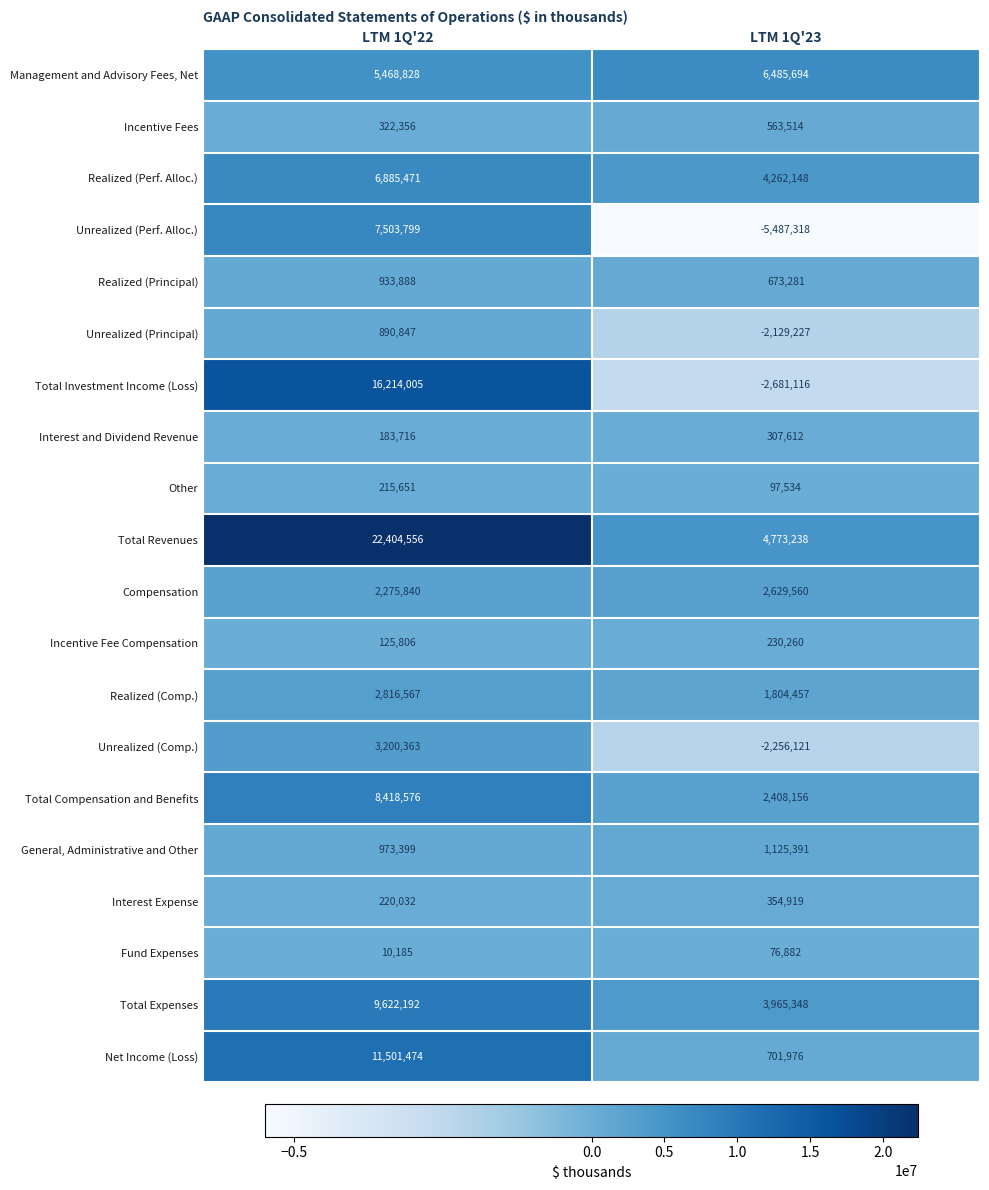

At which label does Realized (Comp.) reach its peak?

LTM 1Q'22